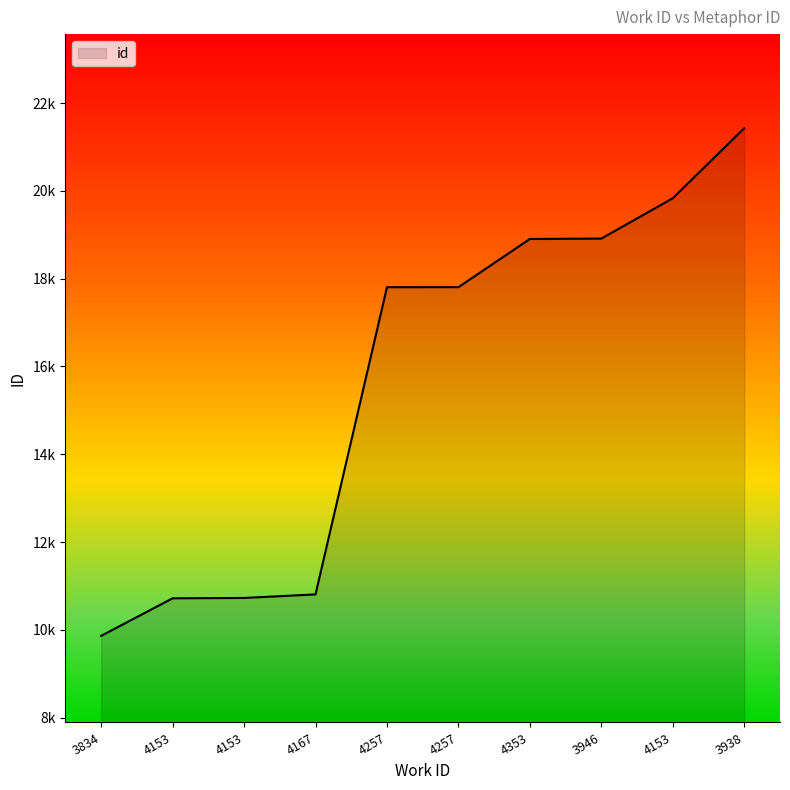

What is the difference between the maximum and second lowest values?

10708